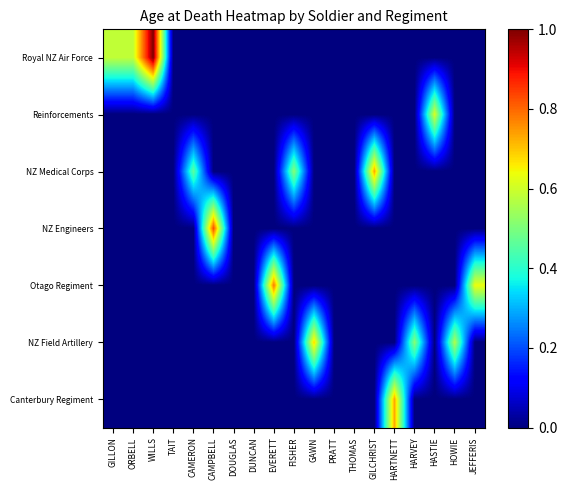

At how many categories does at least one series exceed 0?

14